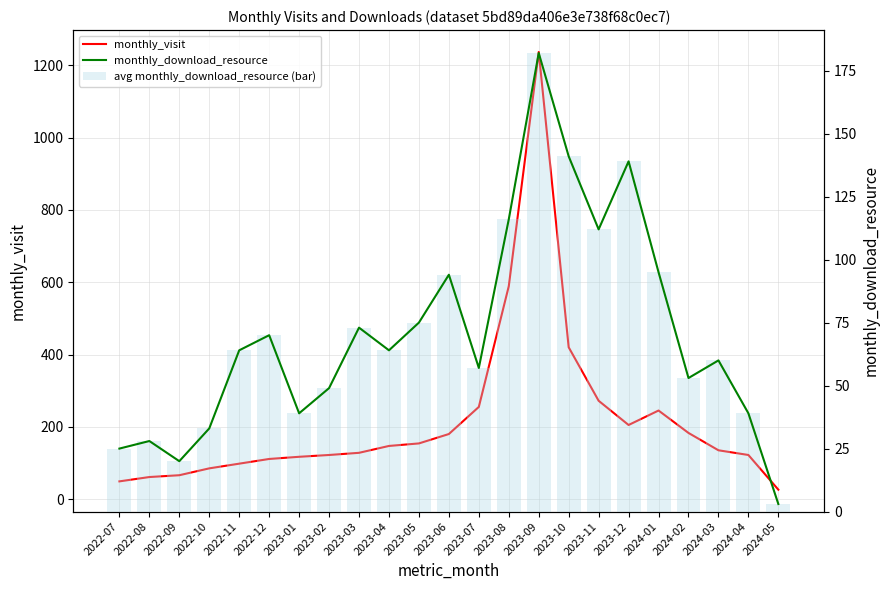

Is the value of monthly_visit at 2022-11 greater than the value of monthly_download_resource at 2023-06?

Yes